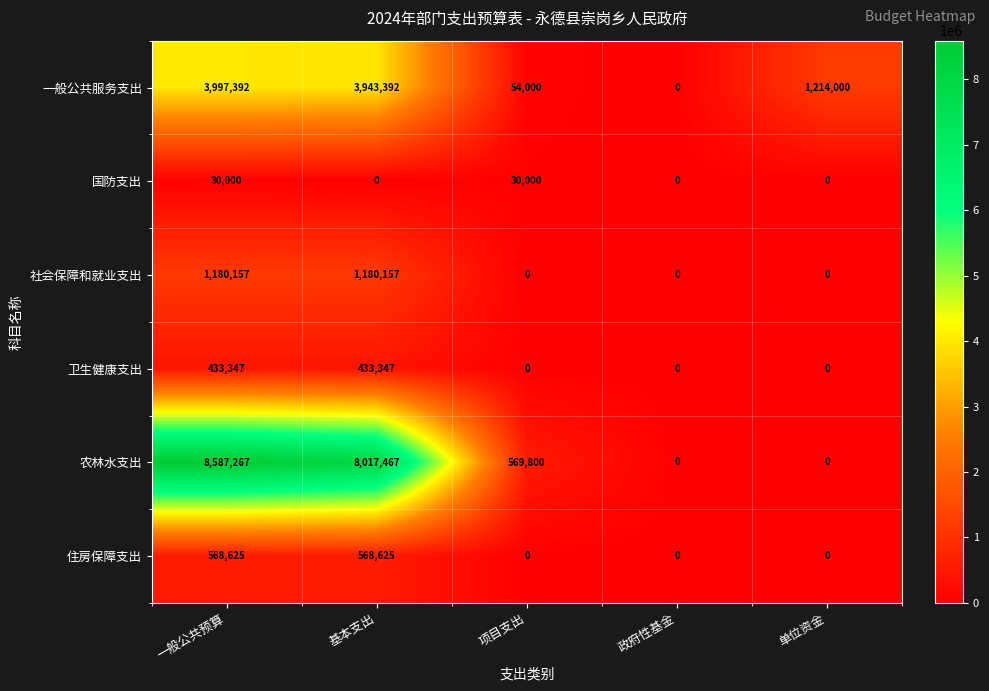

Which series has the largest total across all categories?

农林水支出